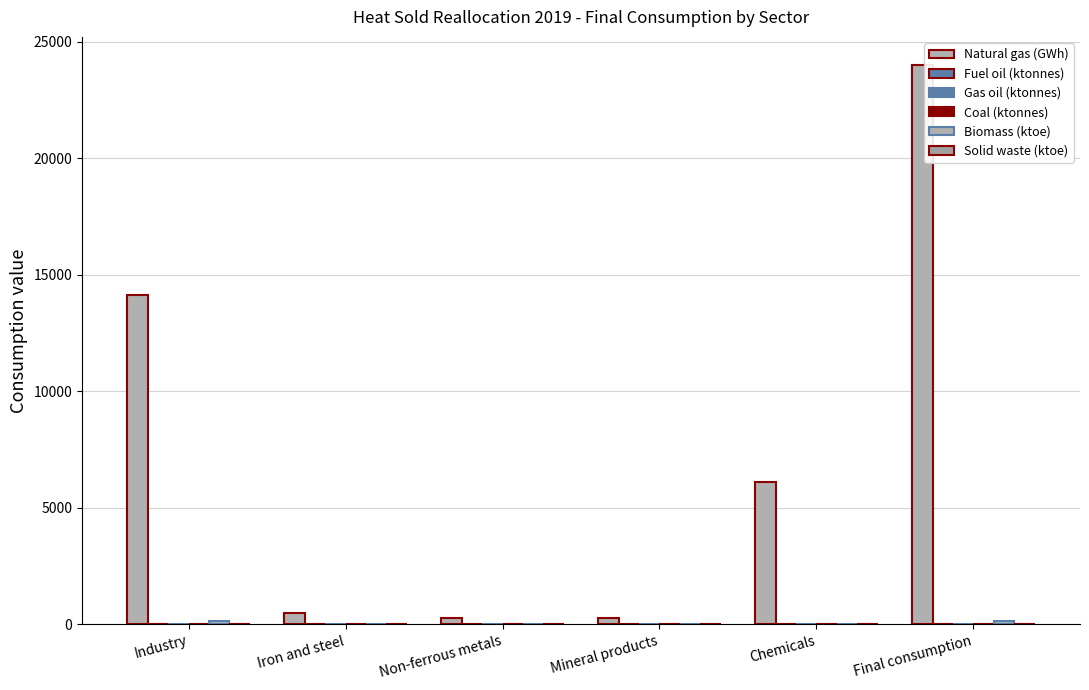

What is the label of the 3rd bar from the left?

Non-ferrous metals